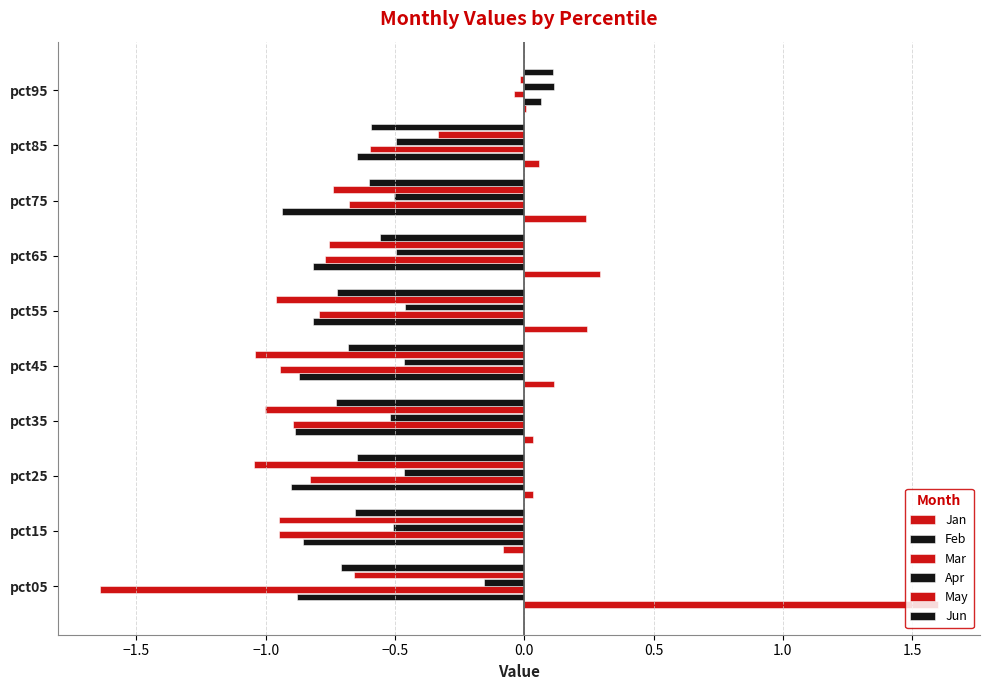

Count the number of data series in this chart.

6